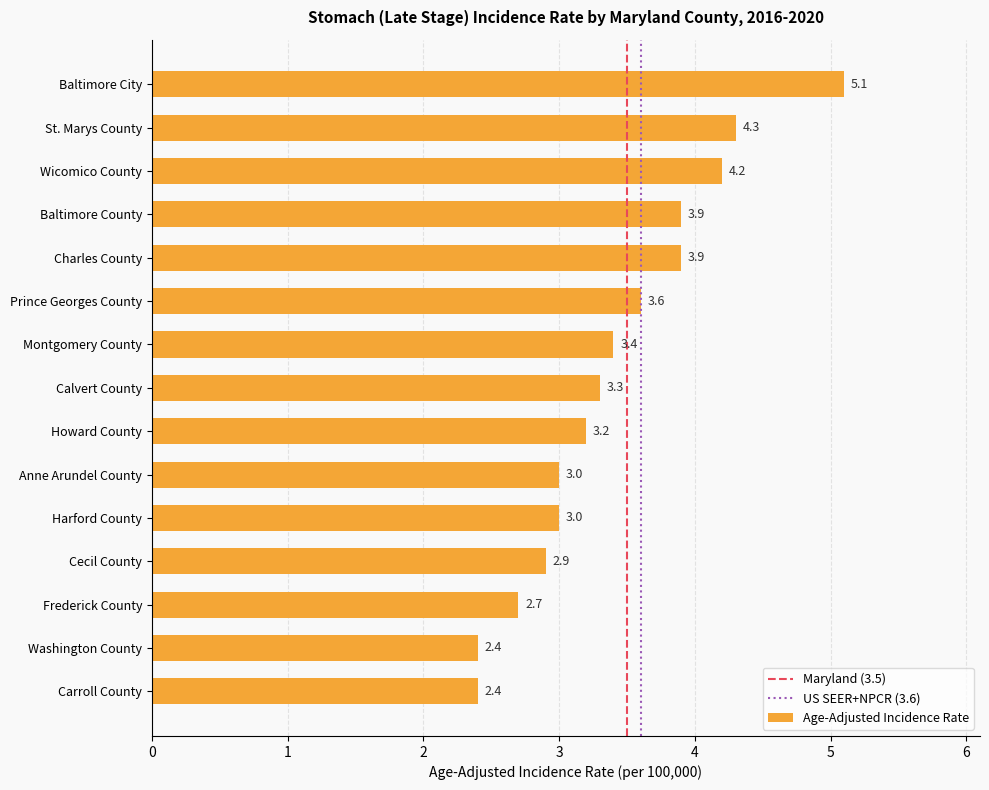

Reading top to bottom, extract all data points from this chart.

5.1	4.3	4.2	3.9	3.9	3.6	3.4	3.3	3.2	3.0	3.0	2.9	2.7	2.4	2.4